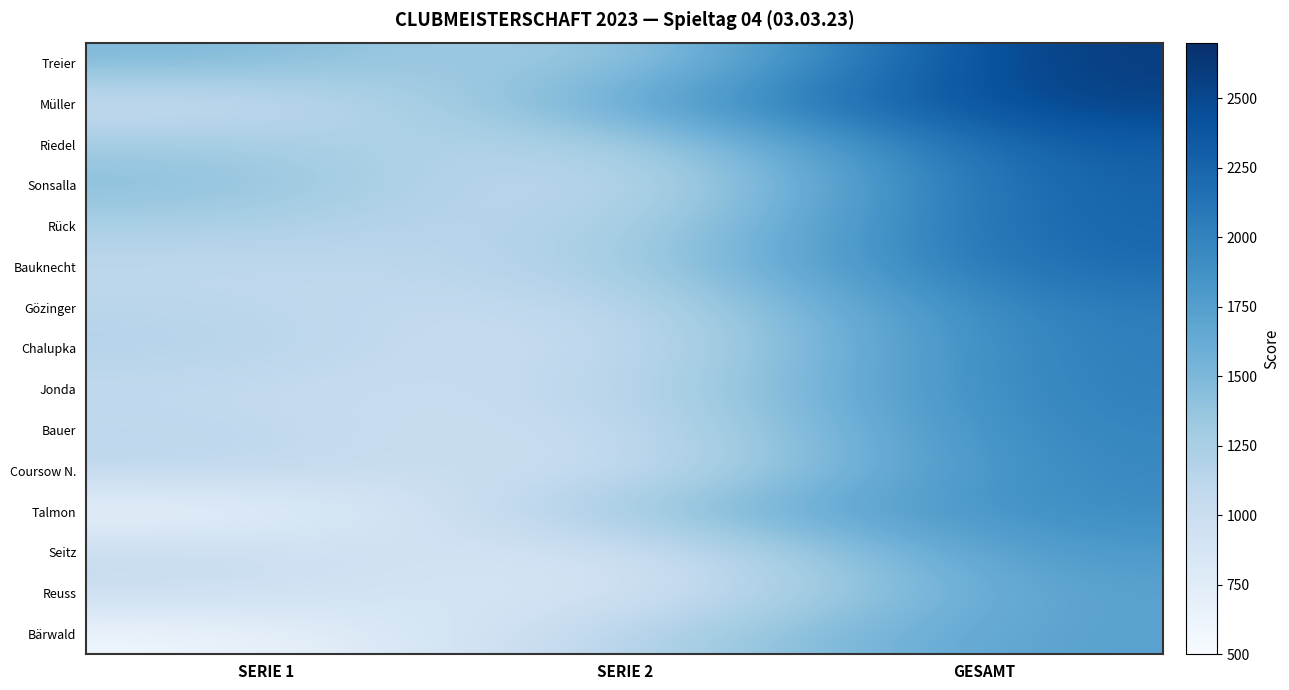

Count the number of data series in this chart.

15